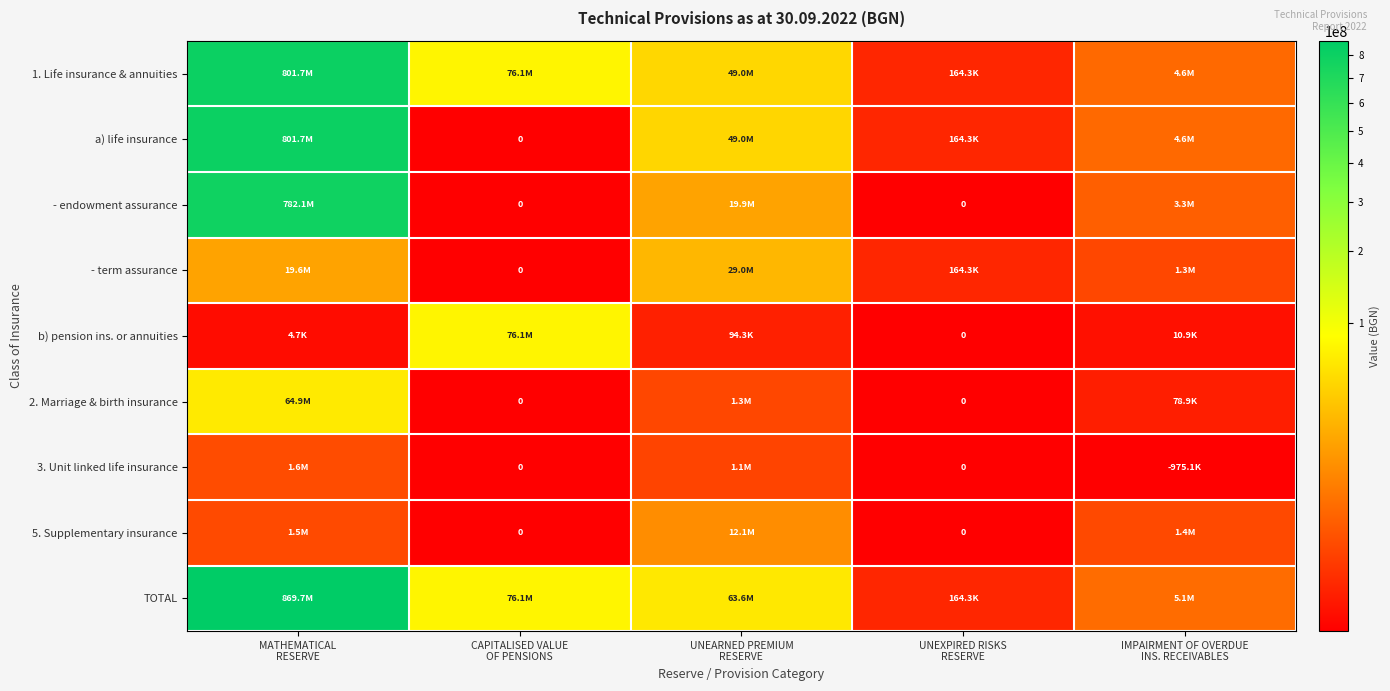

What is the sum of all 3. Unit linked life insurance values?

1708796.8